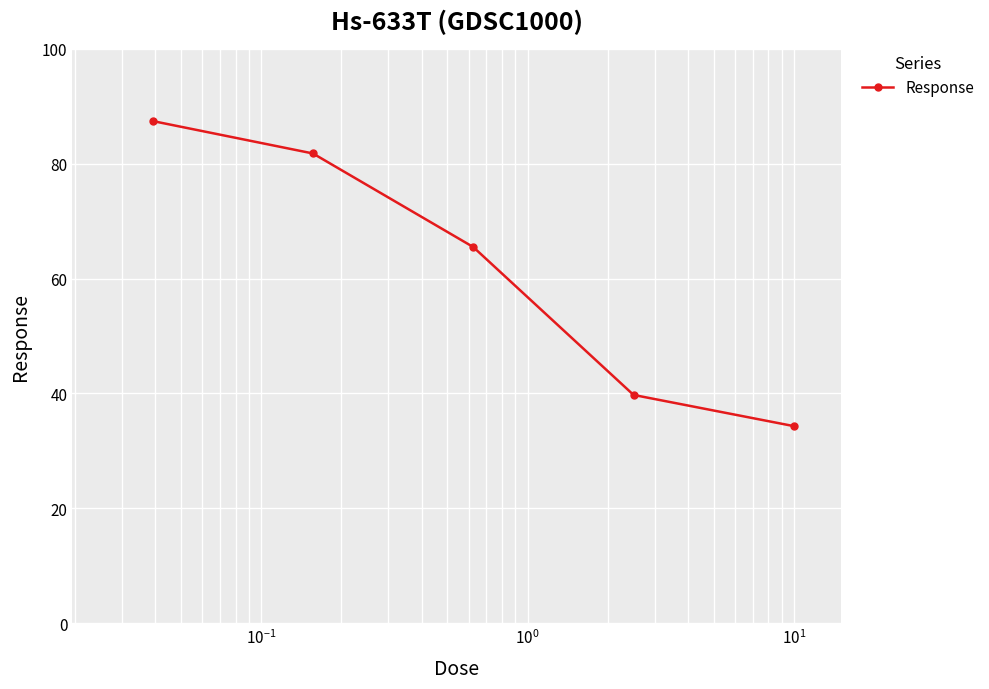

What is the average value?

61.7